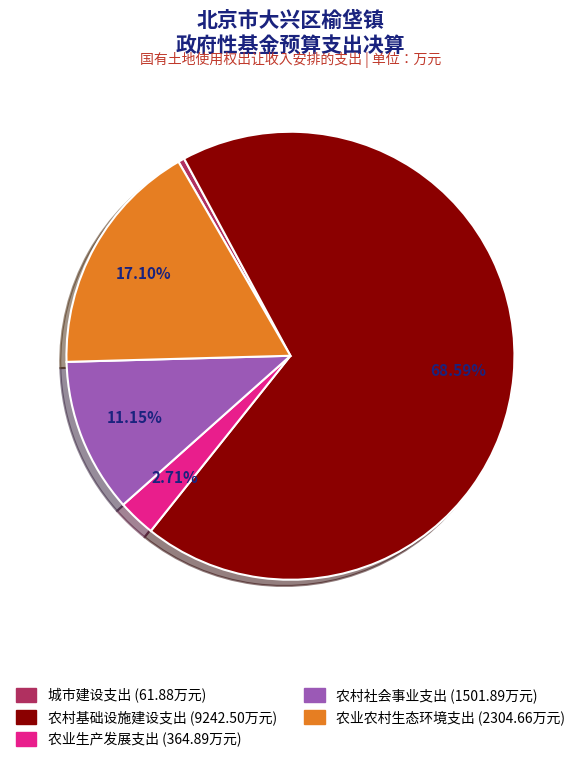

Is it true that 农业生产发展支出 is 12% of the pie?

False